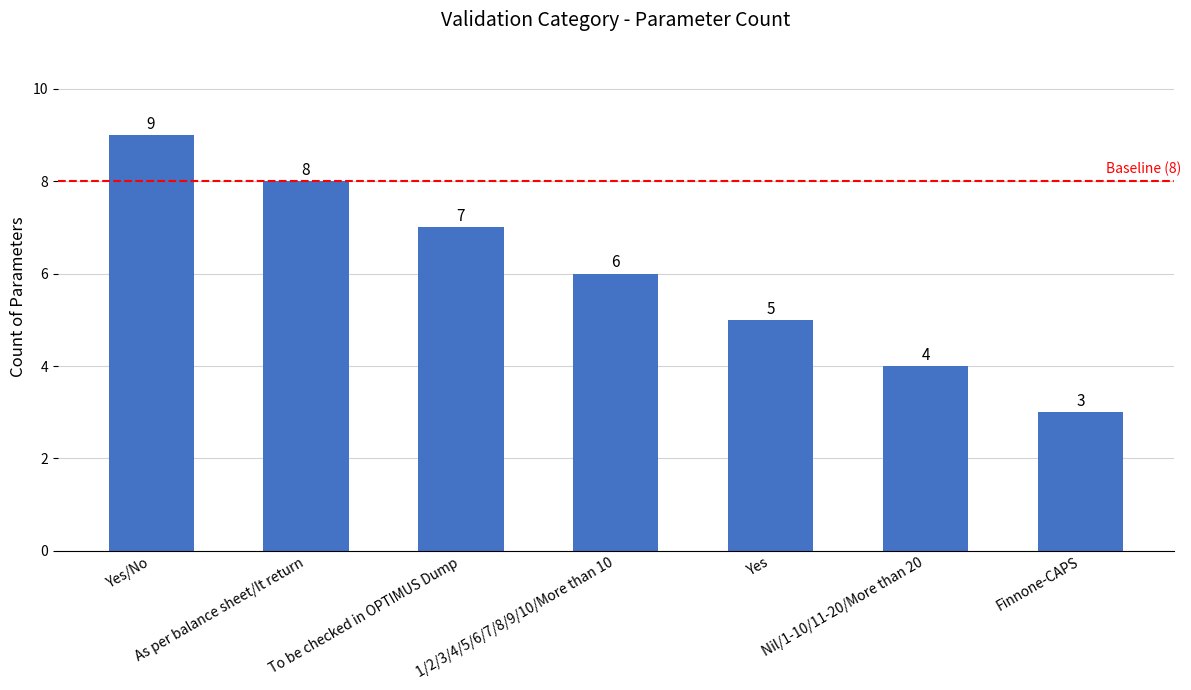

How many values are below 6?

3